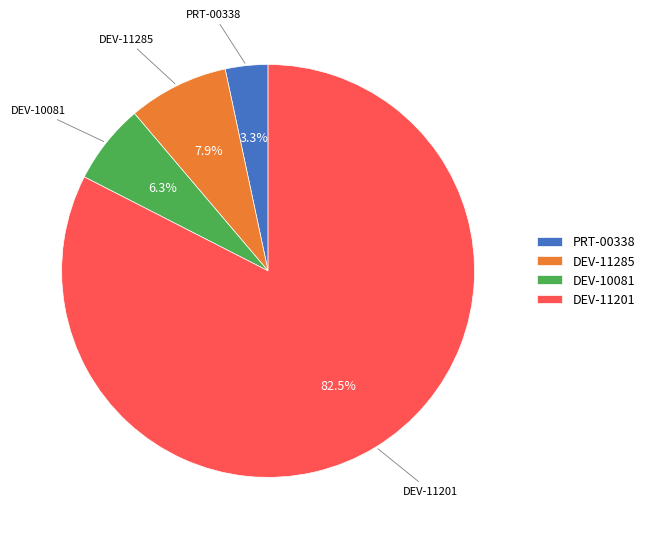

Rank the categories by value from lowest to highest.

PRT-00338, DEV-10081, DEV-11285, DEV-11201